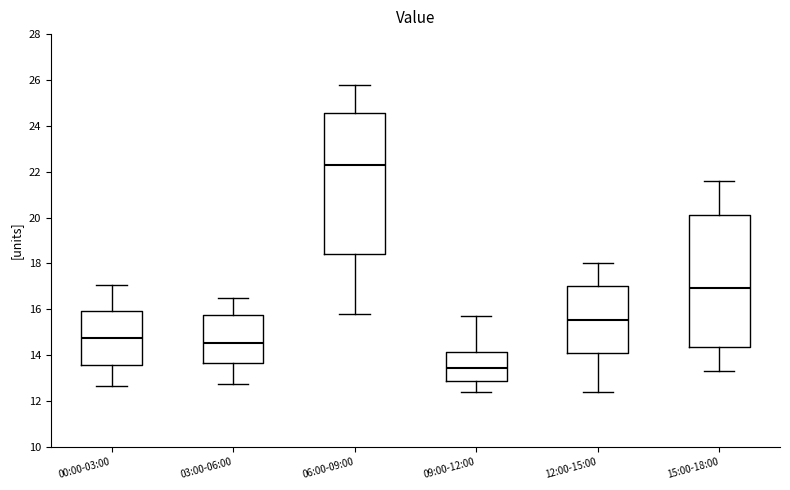

Reading left to right, read every box against the y-axis: the position of its median line, the range the box covers, and the ends of its whiskers. The values are not printed on the chart, so give them approximately, as read against the axis.

00:00-03:00: median 14.8, box 13.6 to 16.0, whiskers 12.6 to 17.0
03:00-06:00: median 14.6, box 13.6 to 15.8, whiskers 12.8 to 16.6
06:00-09:00: median 22.4, box 18.4 to 24.6, whiskers 15.8 to 25.8
09:00-12:00: median 13.4, box 12.8 to 14.2, whiskers 12.4 to 15.8
12:00-15:00: median 15.6, box 14.0 to 17.0, whiskers 12.4 to 18.0
15:00-18:00: median 17.0, box 14.4 to 20.2, whiskers 13.4 to 21.6